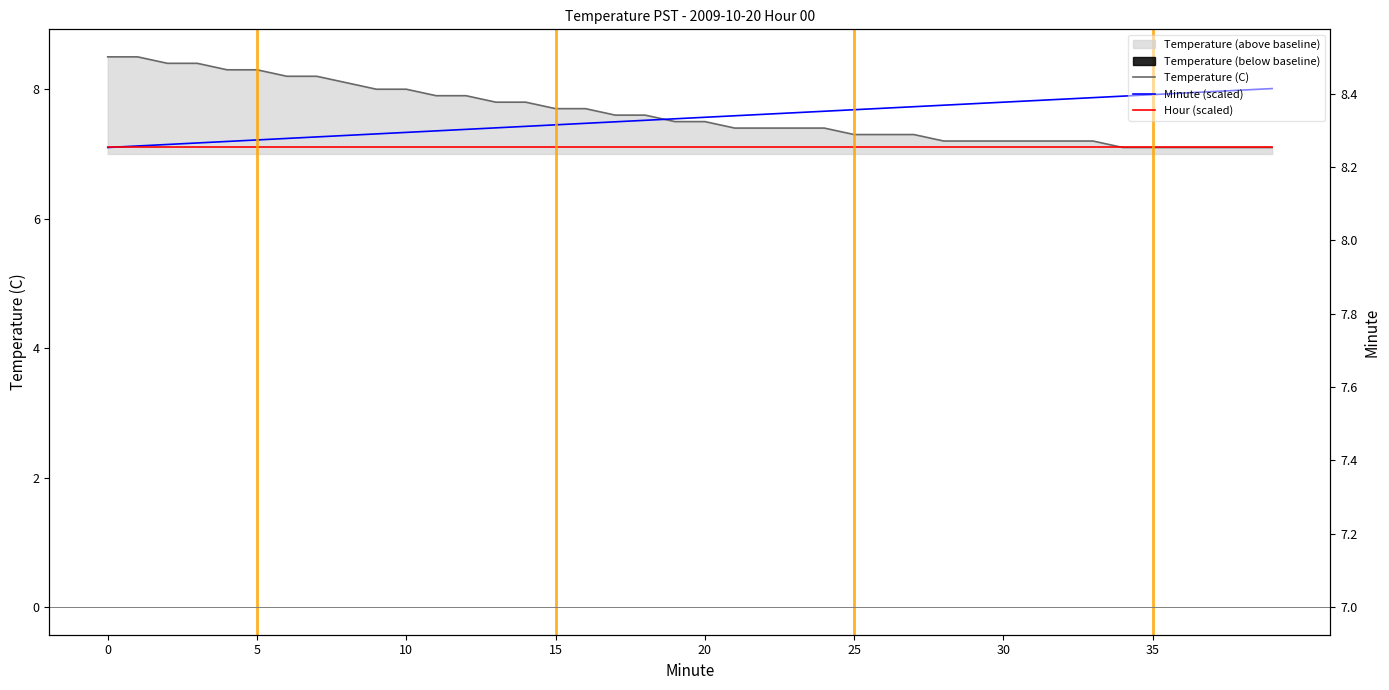

Which series has the widest spread of values?

Temperature (C)